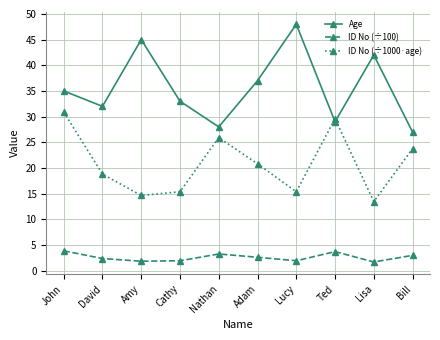

Where does the ID No (÷1000·age) series first go above 20?

John